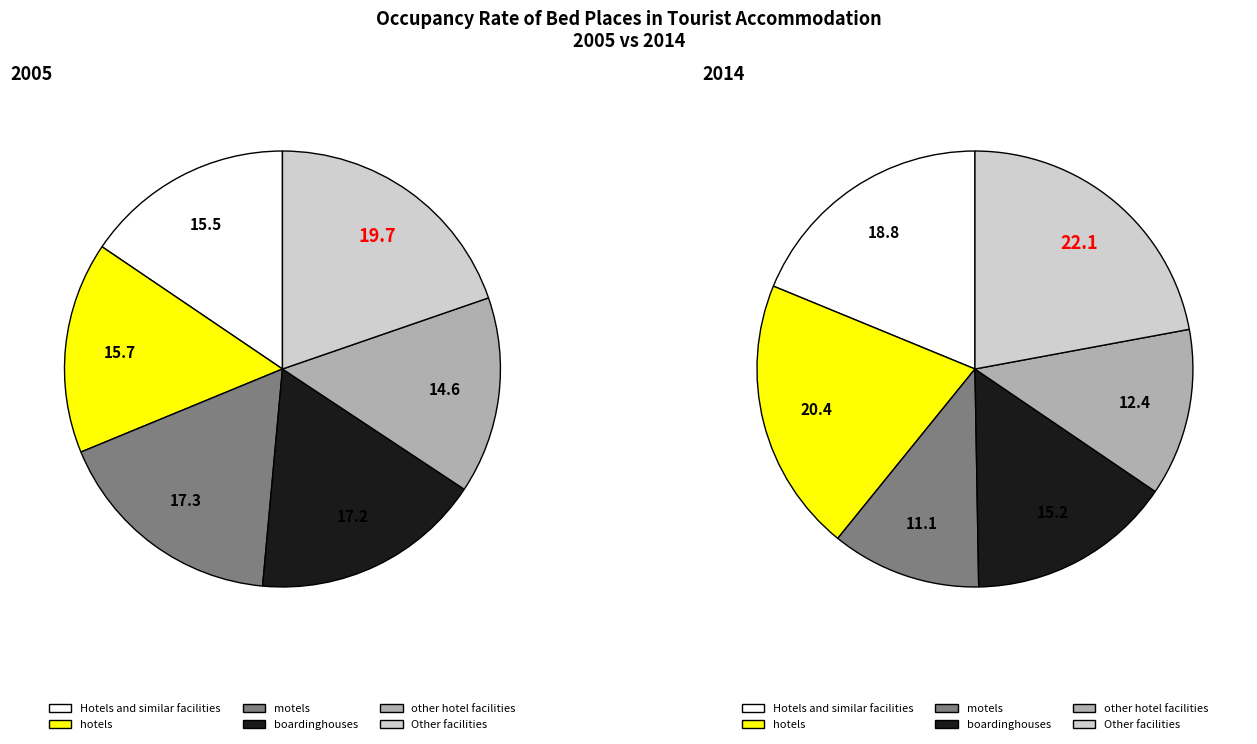

Which slice is the smallest?

other hotel facilities